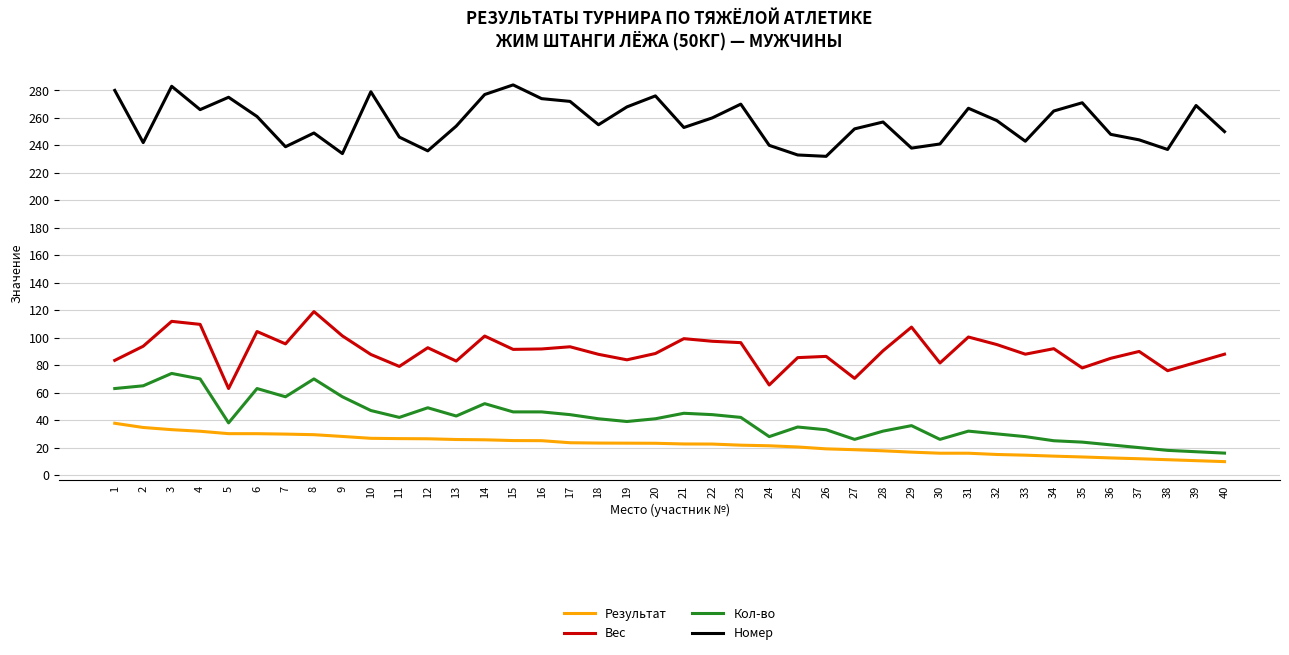

Is it true that Номер equals 428.6 at 23?

False